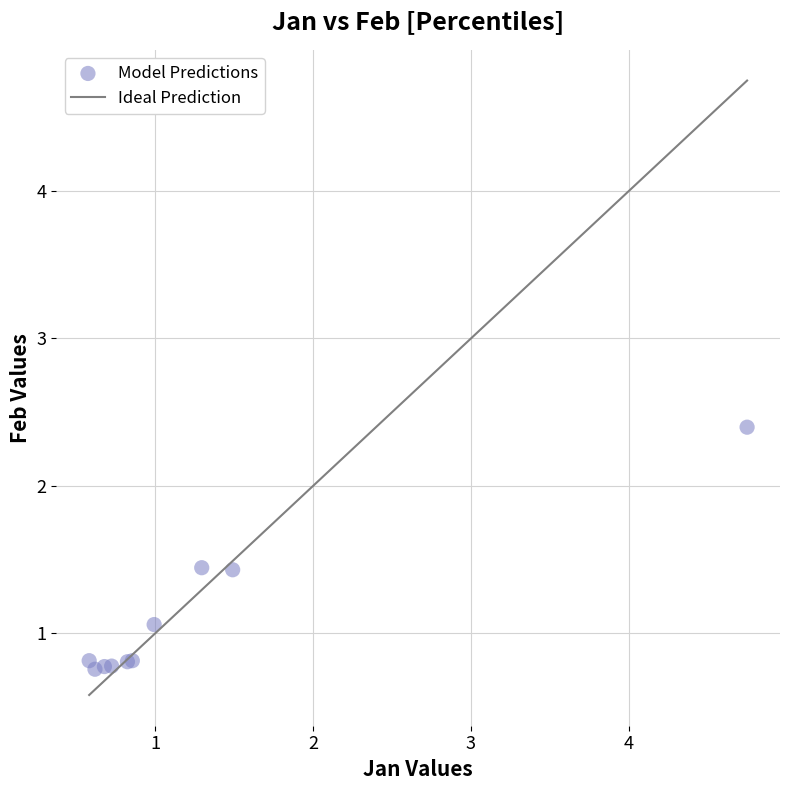

What Y value in the scatter plot is closest to 1?

1.1